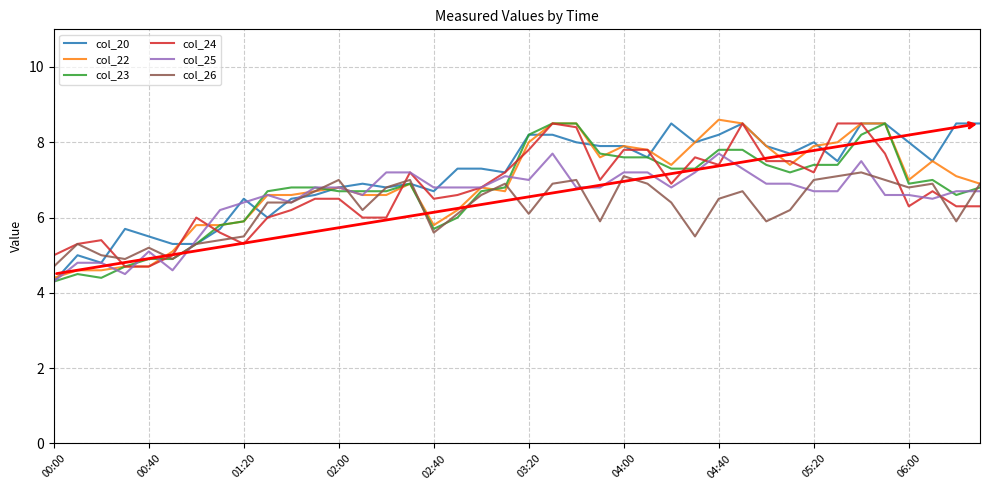

What are all the series names shown in the legend?

col_20, col_22, col_23, col_24, col_25, col_26